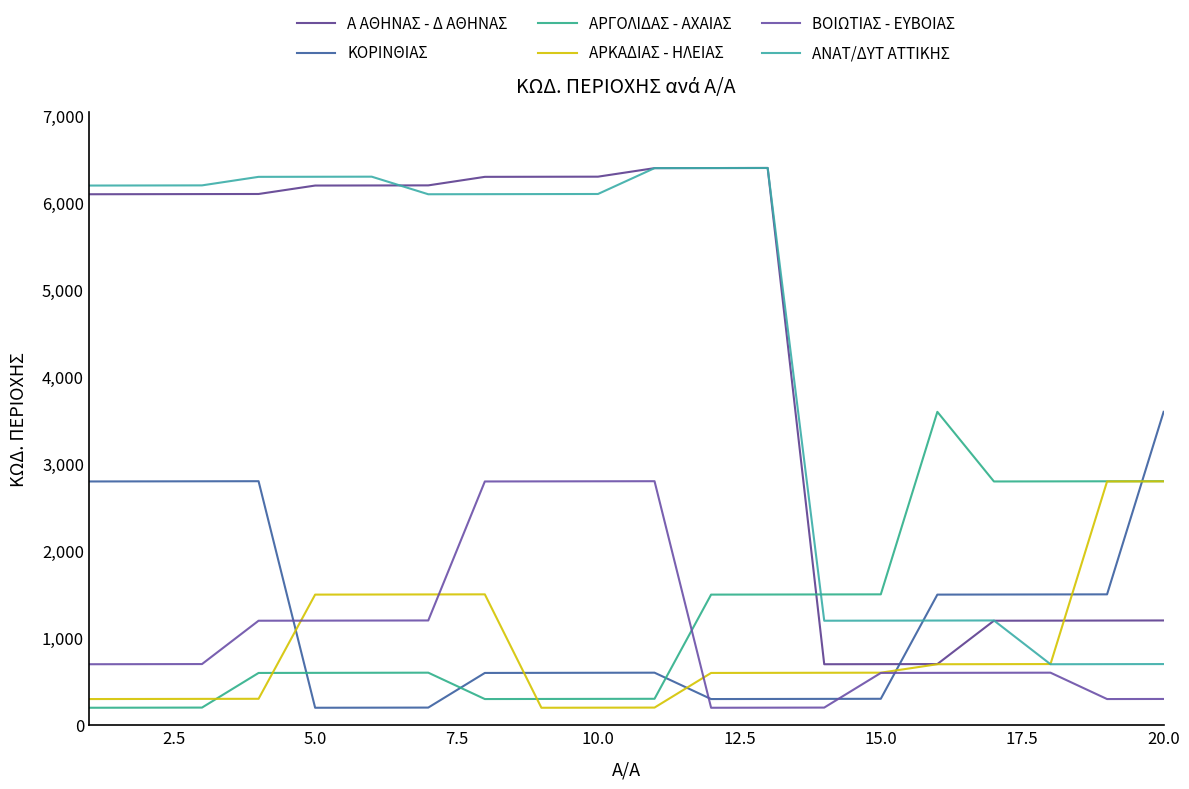

How many lines are shown in the chart?

6